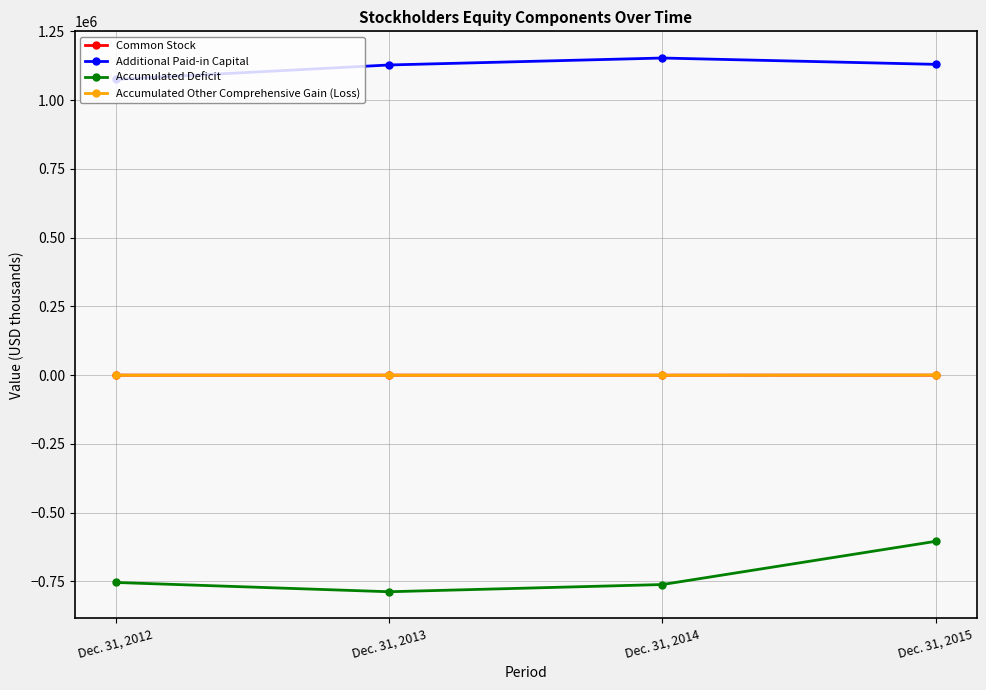

The value of Accumulated Deficit at Dec. 31, 2012 is -753979. True or false?

True